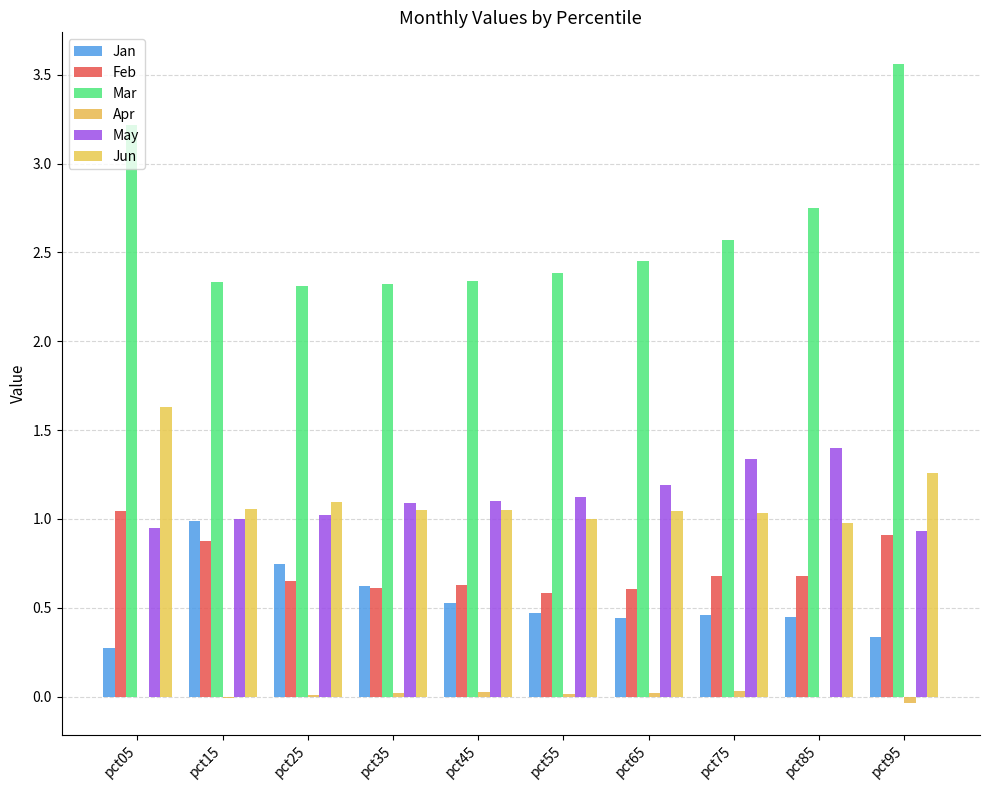

At how many categories does at least one series exceed 1?

10